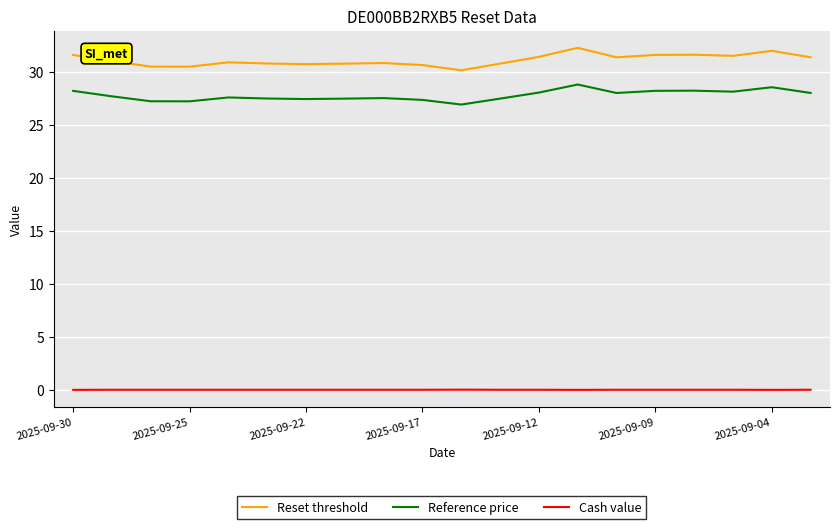

List the series in order of their peak value, highest first.

Reset threshold, Reference price, Cash value